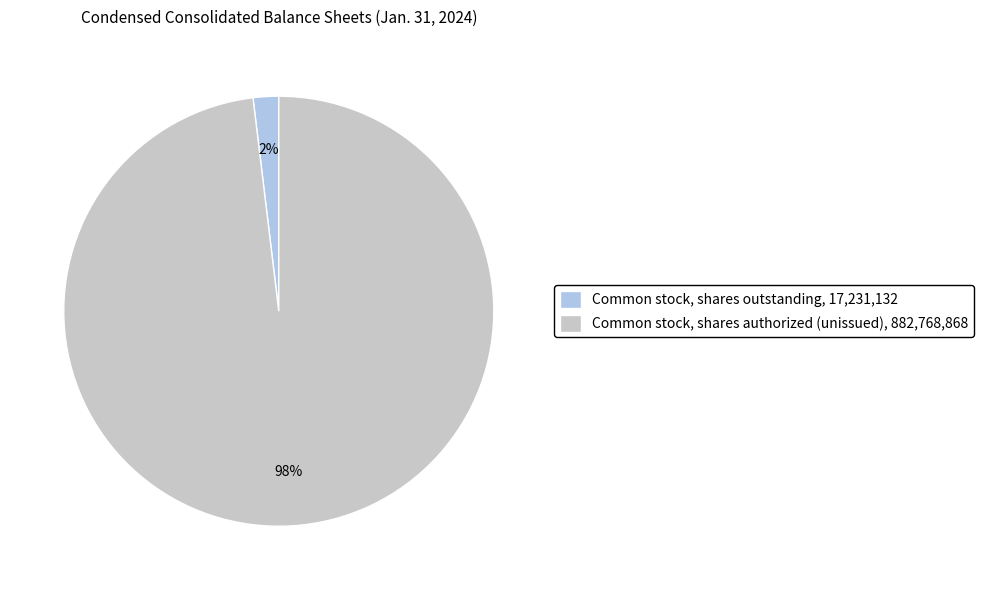

Is the sum of Common stock, shares authorized (unissued), 882,768,868 and Common stock, shares outstanding, 17,231,132 greater than half?

Yes